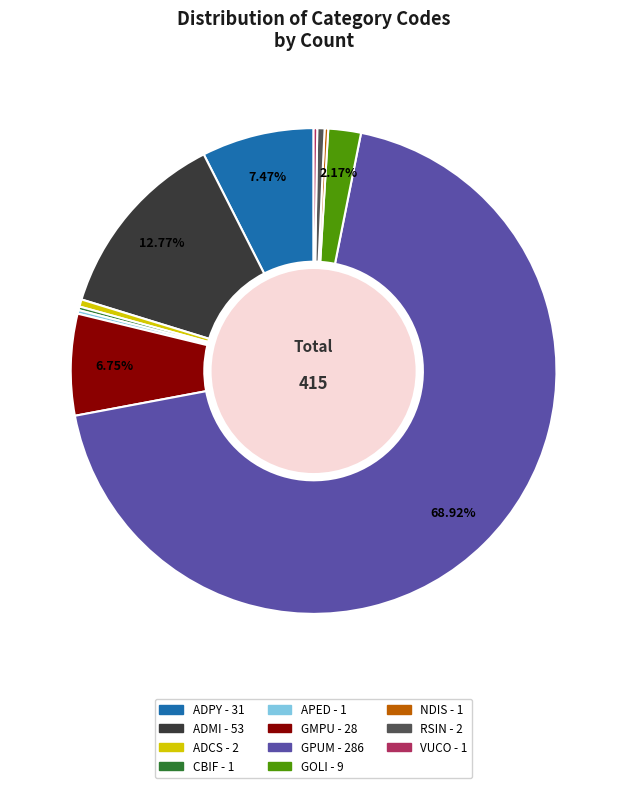

Which has a higher value, RSIN or GMPU?

GMPU